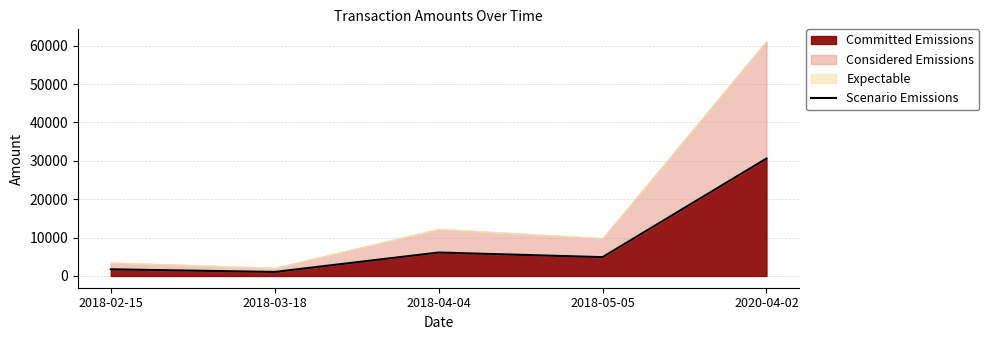

What is the minimum value shown in the chart?

1050.0